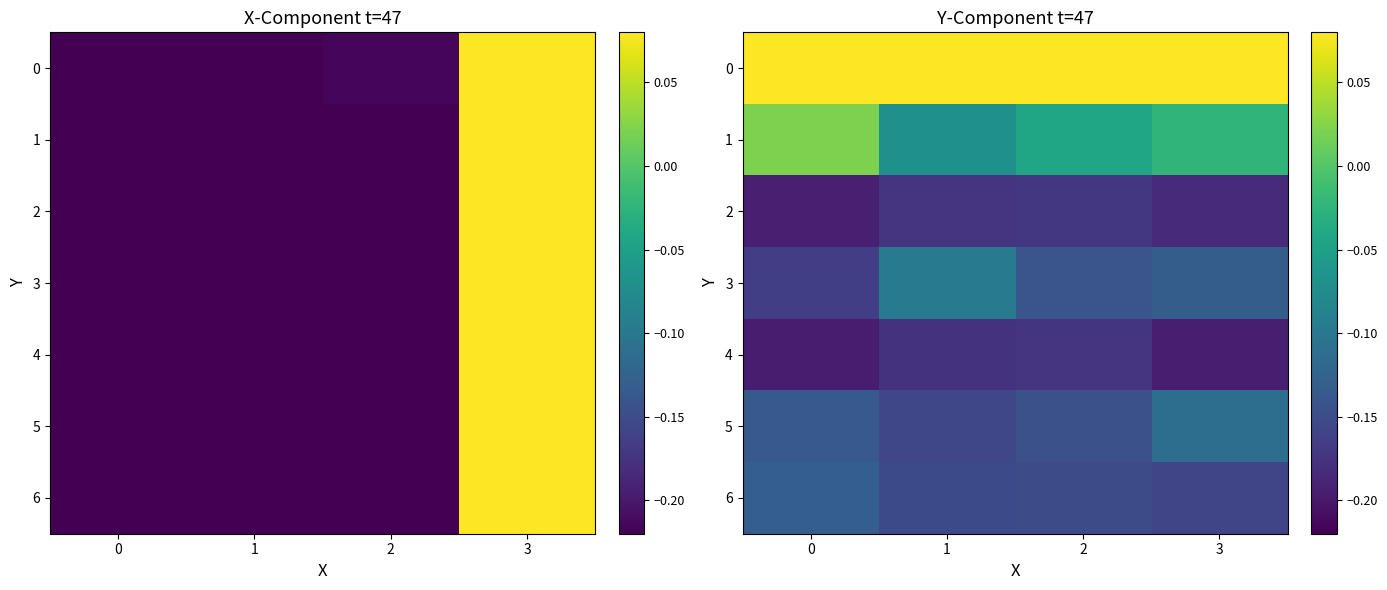

At how many categories does at least one series exceed 0?

4